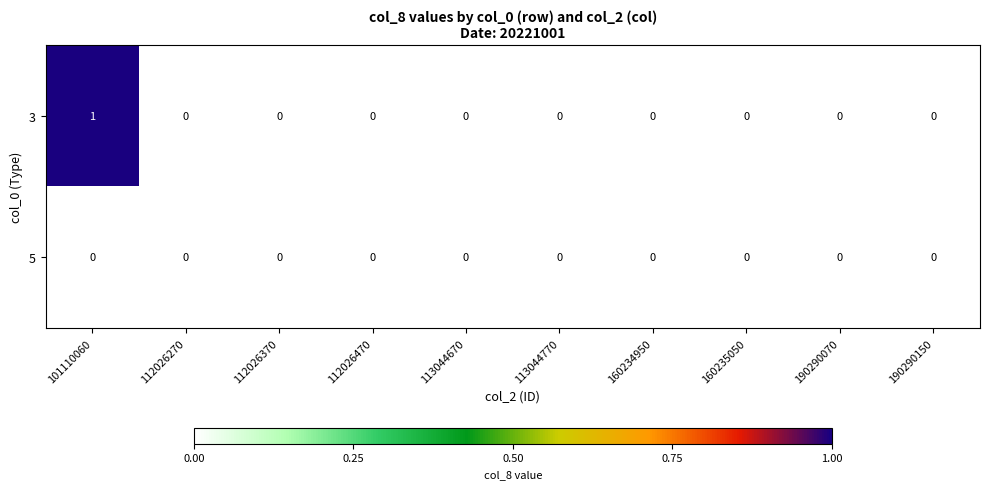

Reading right to left, extract all data points from this chart.

3: 0	0	0	0	0	0	0	0	0	1
5: 0	0	0	0	0	0	0	0	0	0